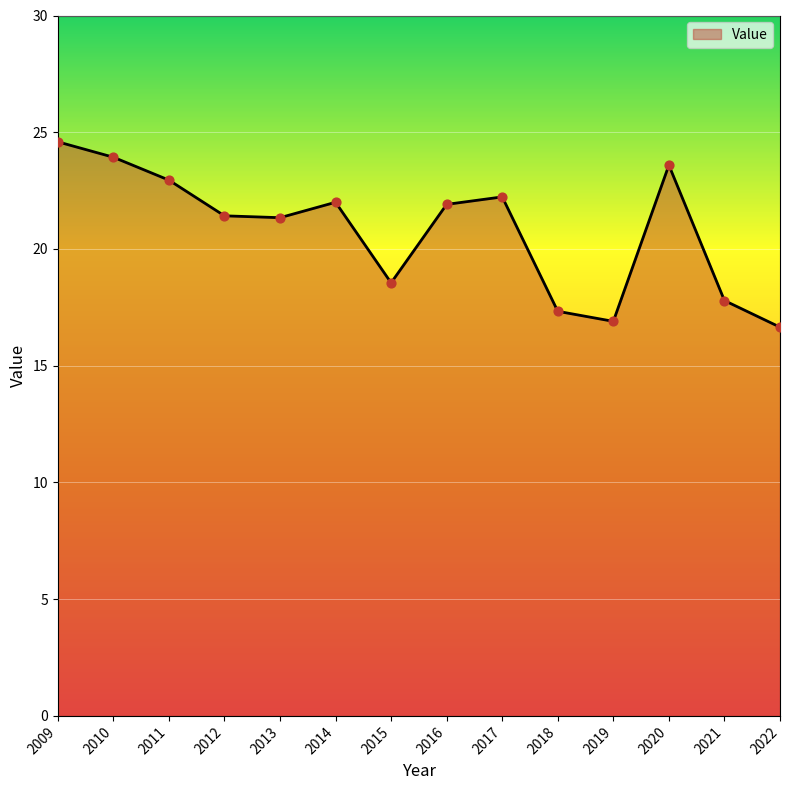

What is the change in value from 2012 to 2018?

-4.1